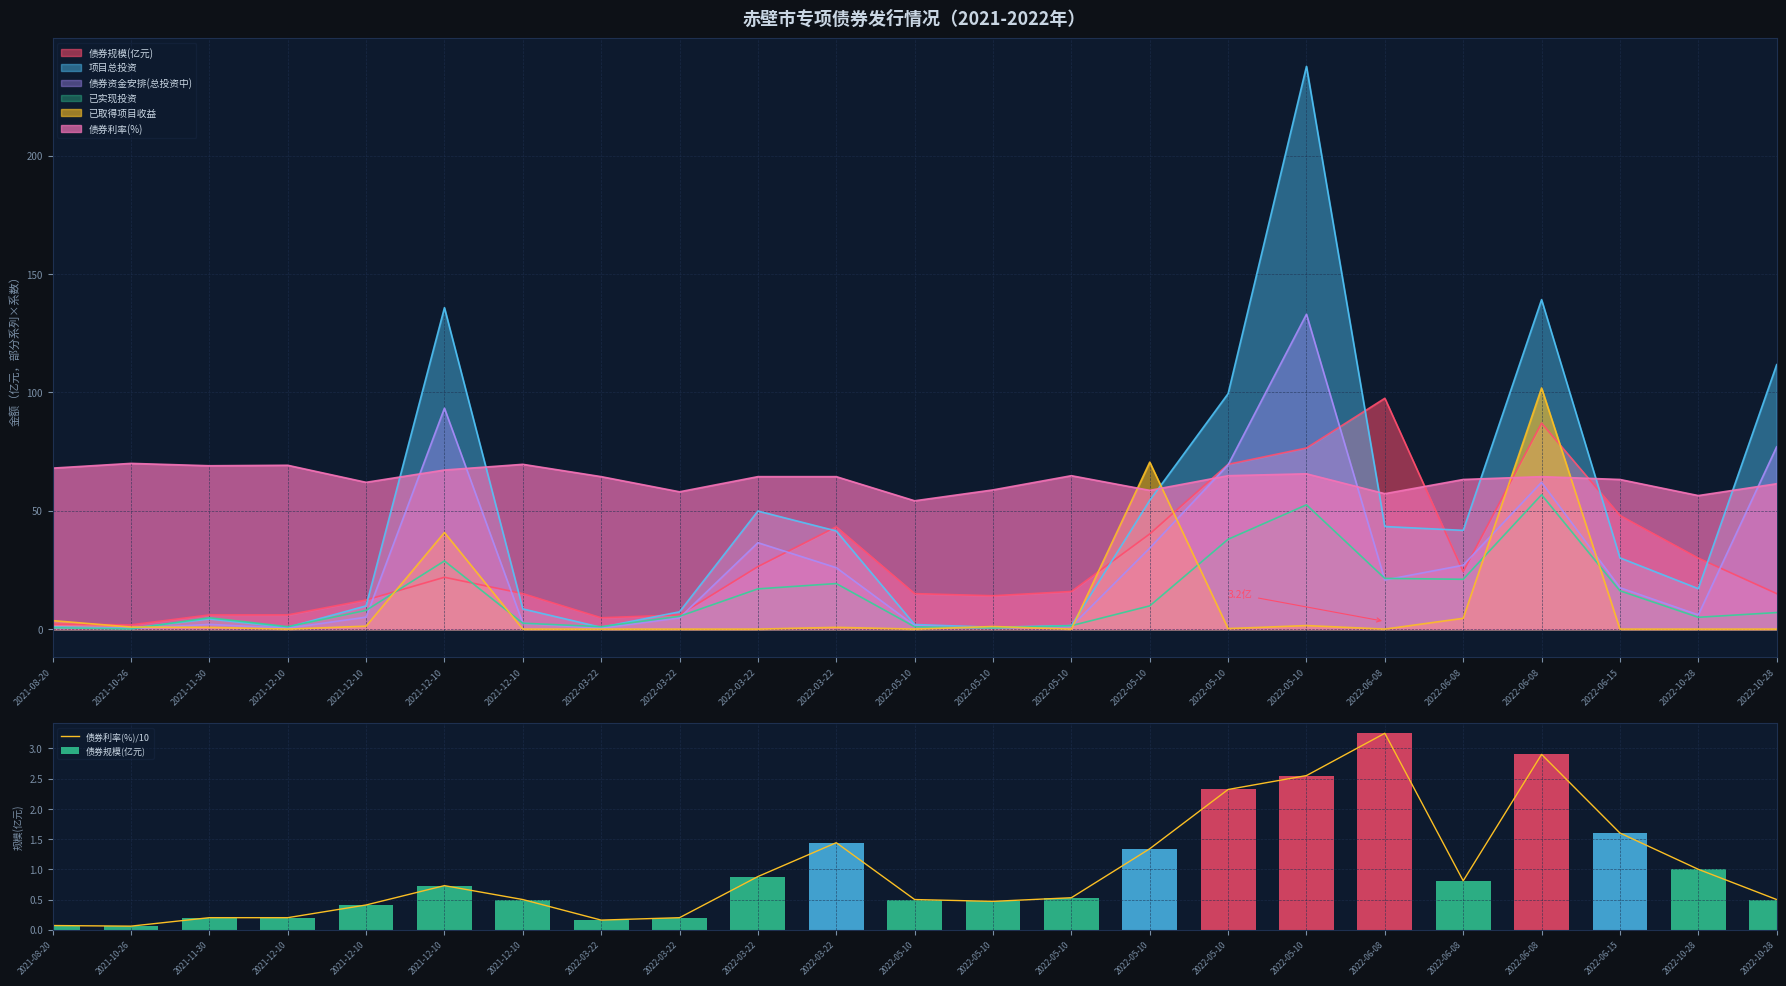

True or false: 债券规模(亿元) has a value of 0.1 at 2021-10-26.

False